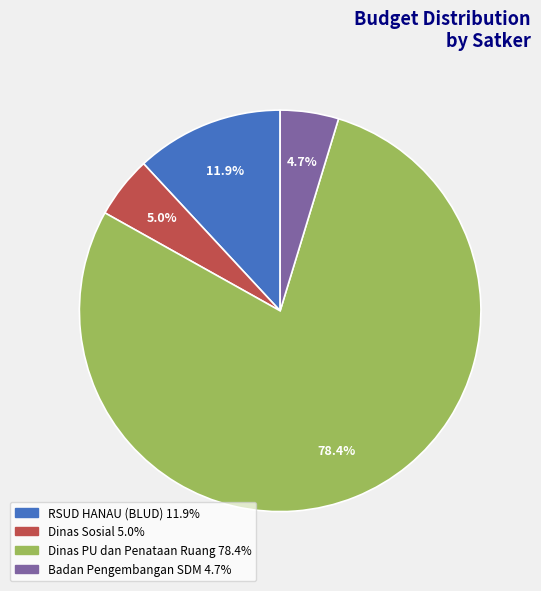

Is there any slice that represents more than half of the pie?

Yes